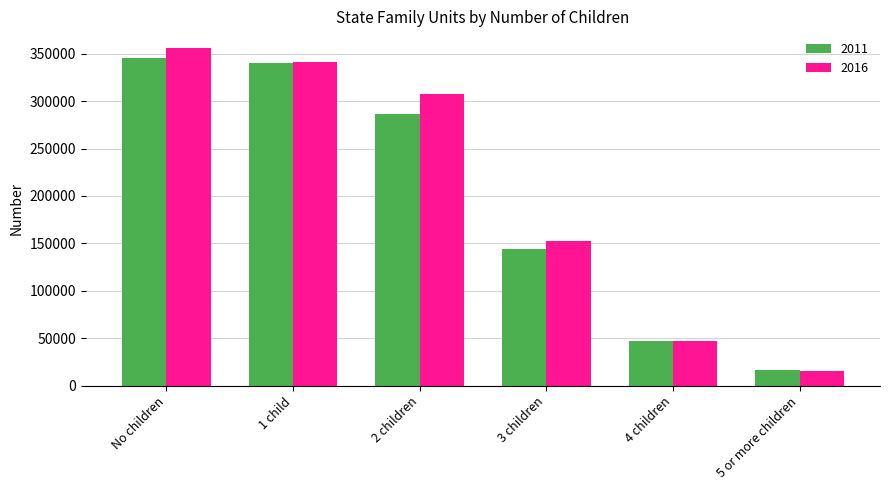

Where is 2016 nearest to the value 185419?

3 children